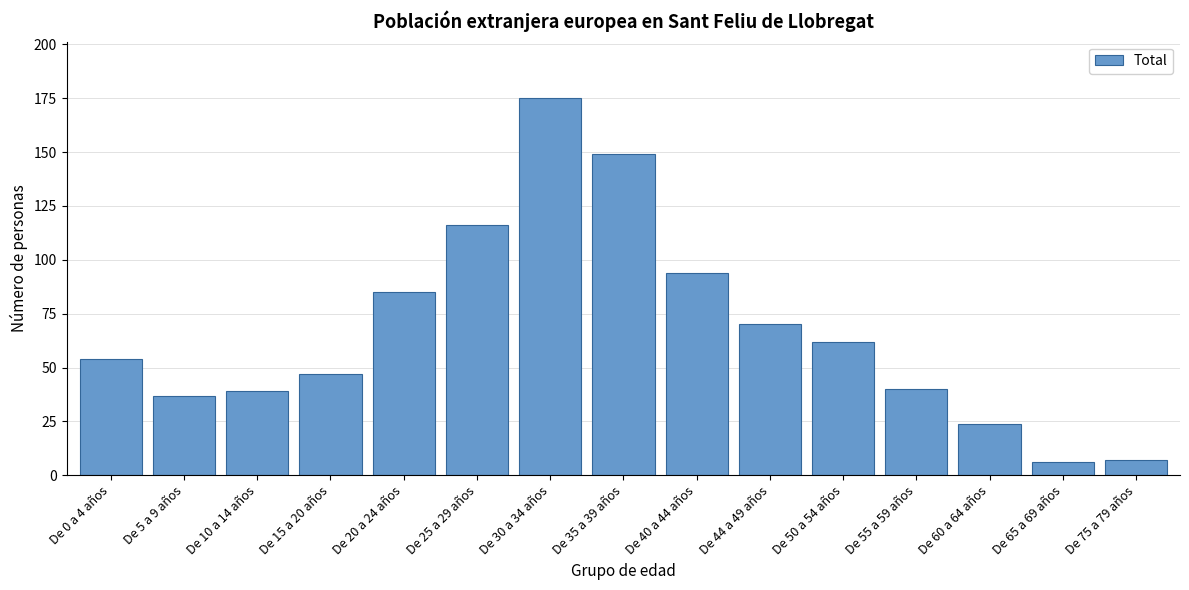

Reading left to right, what are all the values shown in this chart?

De 0 a 4 años=54	De 5 a 9 años=37	De 10 a 14 años=39	De 15 a 20 años=47	De 20 a 24 años=85	De 25 a 29 años=116	De 30 a 34 años=175	De 35 a 39 años=149	De 40 a 44 años=94	De 44 a 49 años=70	De 50 a 54 años=62	De 55 a 59 años=40	De 60 a 64 años=24	De 65 a 69 años=6	De 75 a 79 años=7